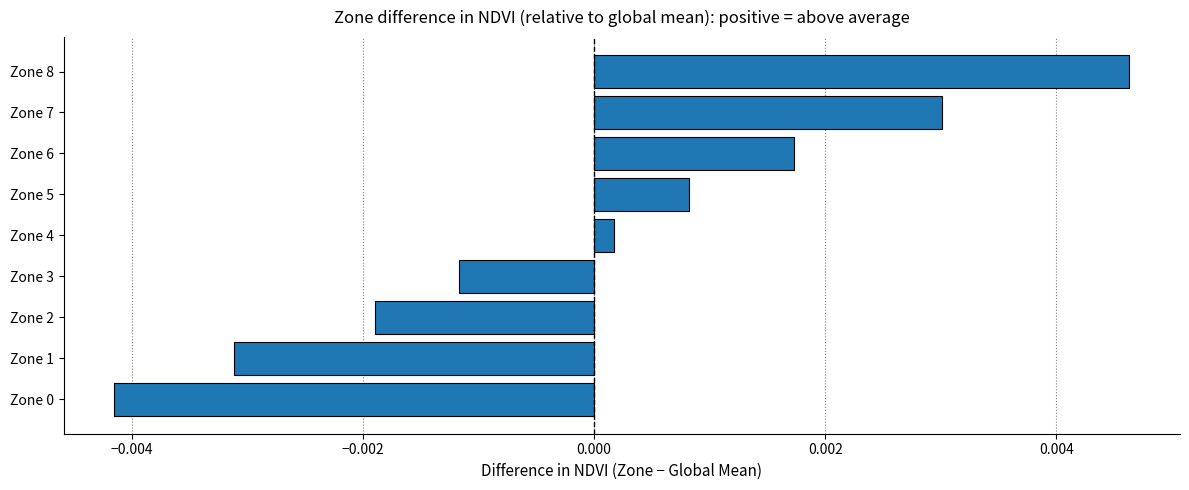

At which label is the value closest to 0?

Zone 4